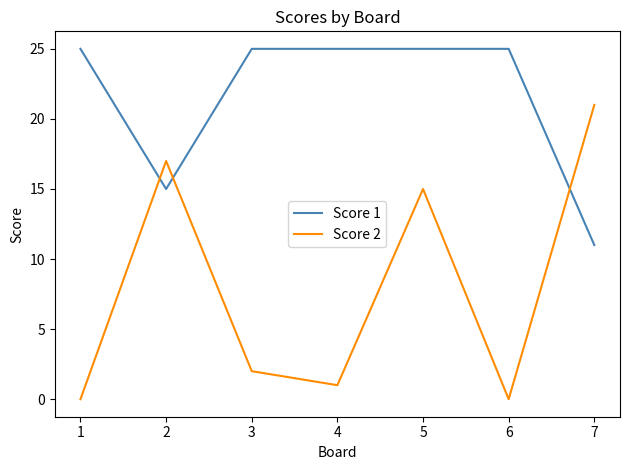

Where do Score 2 and Score 1 first cross each other?

1 and 2